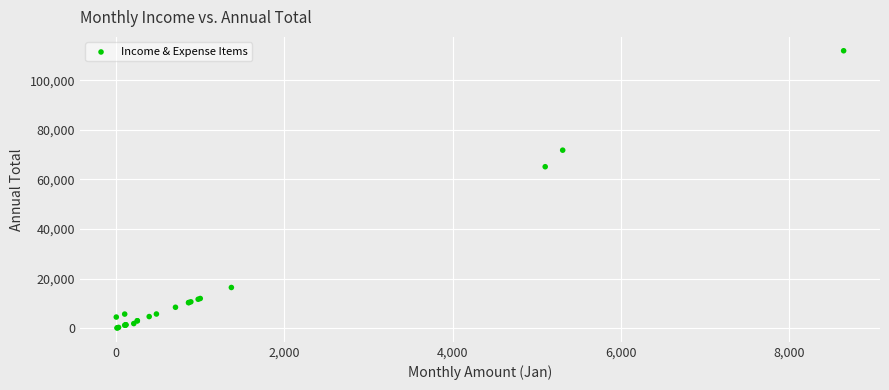

What Y value in the scatter plot is closest to 56005?

65136.9